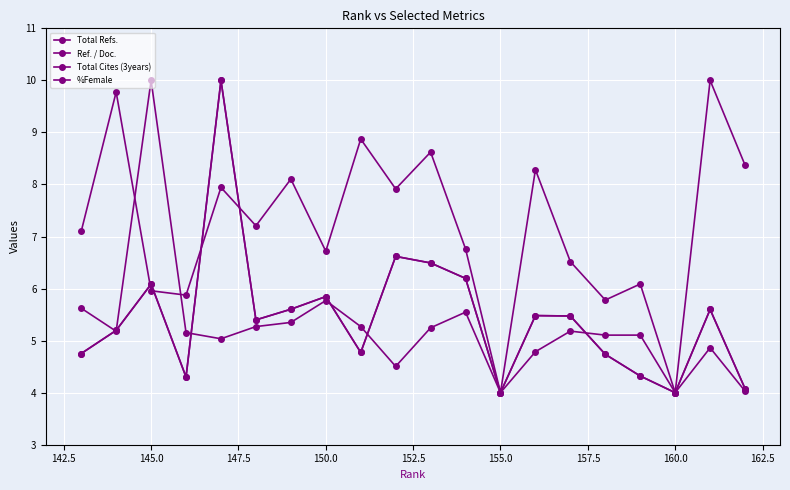

Does the chart have visible grid lines?

Yes